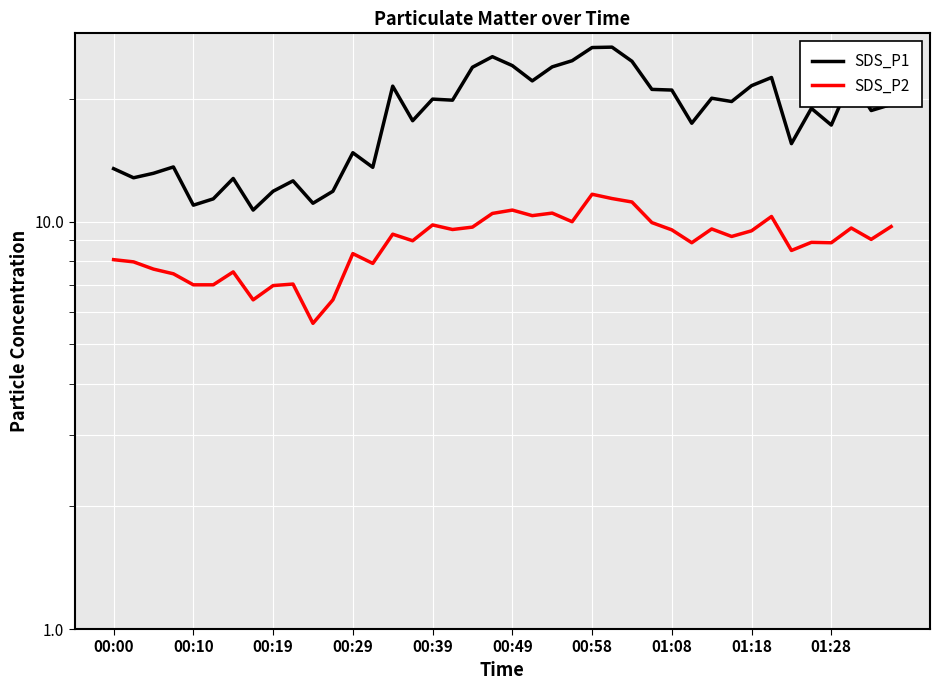

Rank the series by their average value, from highest to lowest.

SDS_P1, SDS_P2